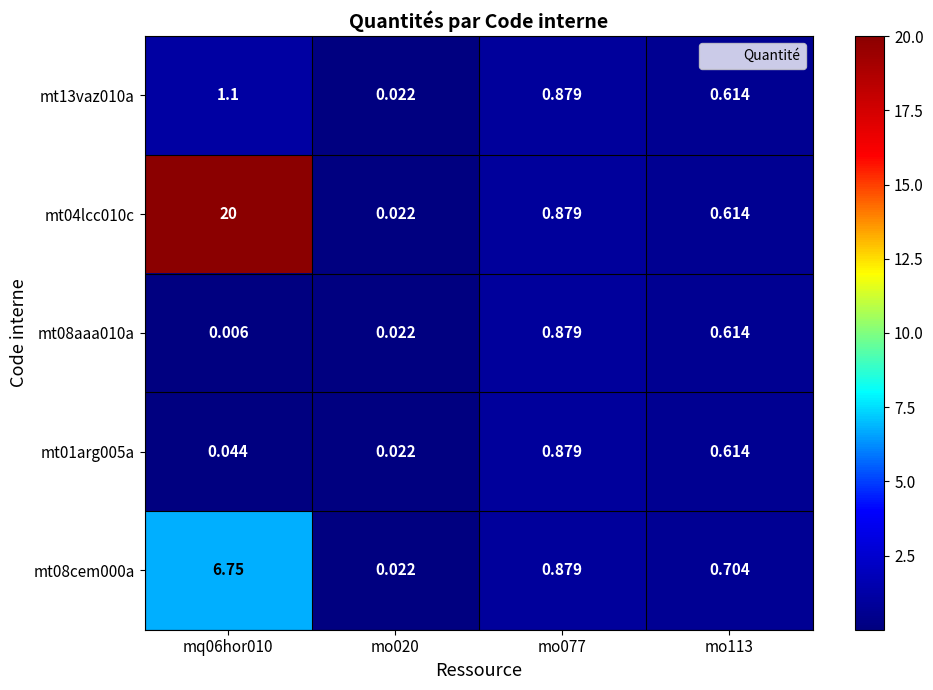

How many data points does each series have?

4